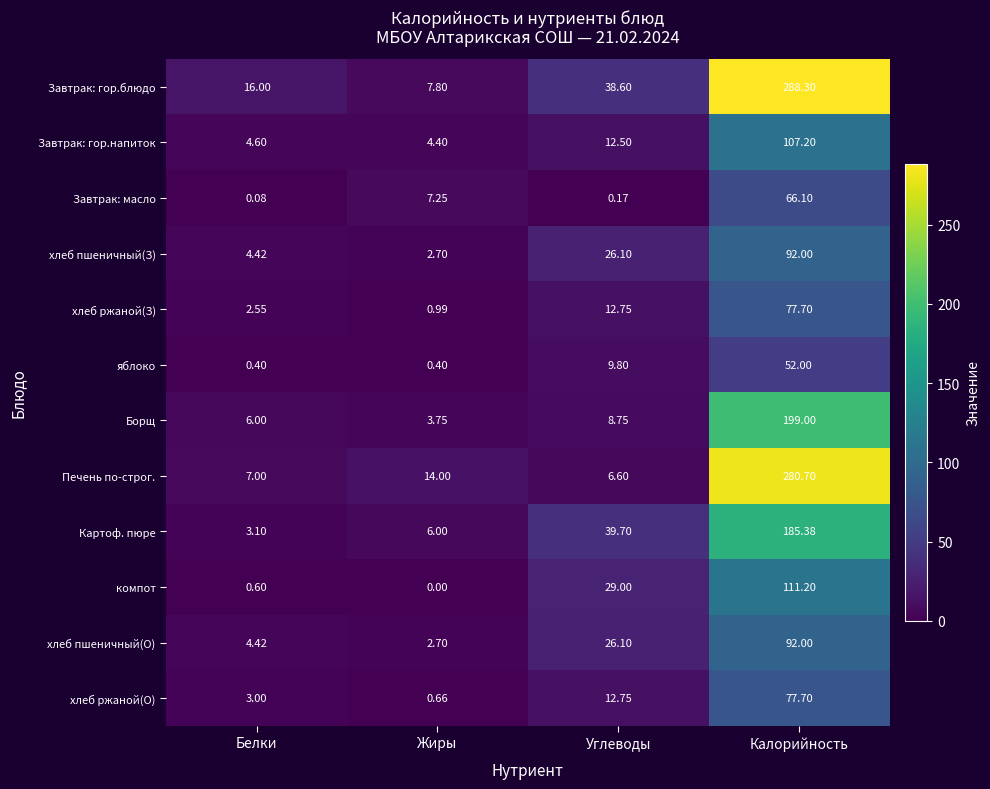

Which series has the largest total across all categories?

Завтрак: гор.блюдо